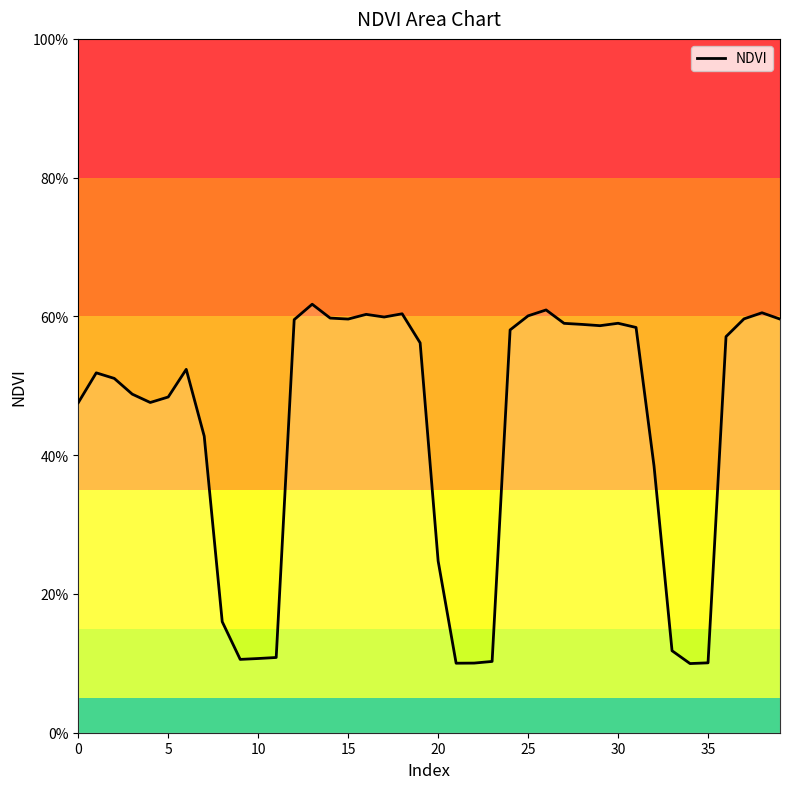

True or false: the data has more than 0 interior local peaks.

True